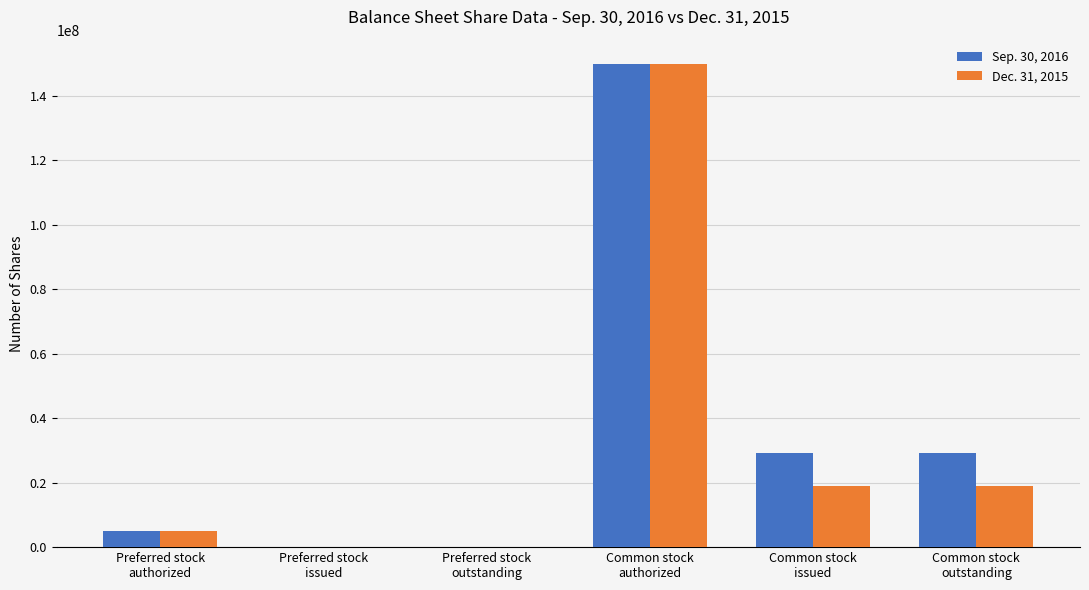

Are the bars grouped side by side (vs. stacked)?

Yes